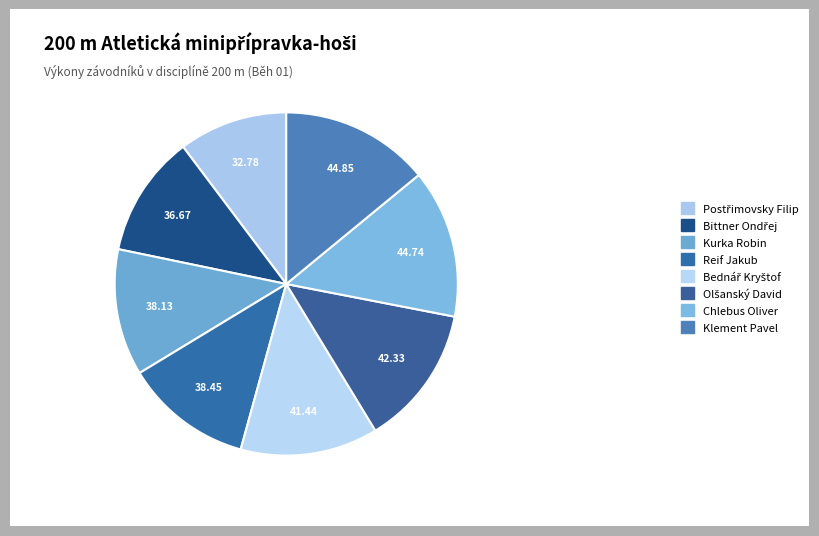

The Chlebus Oliver slice represents 23% of the pie. True or false?

False